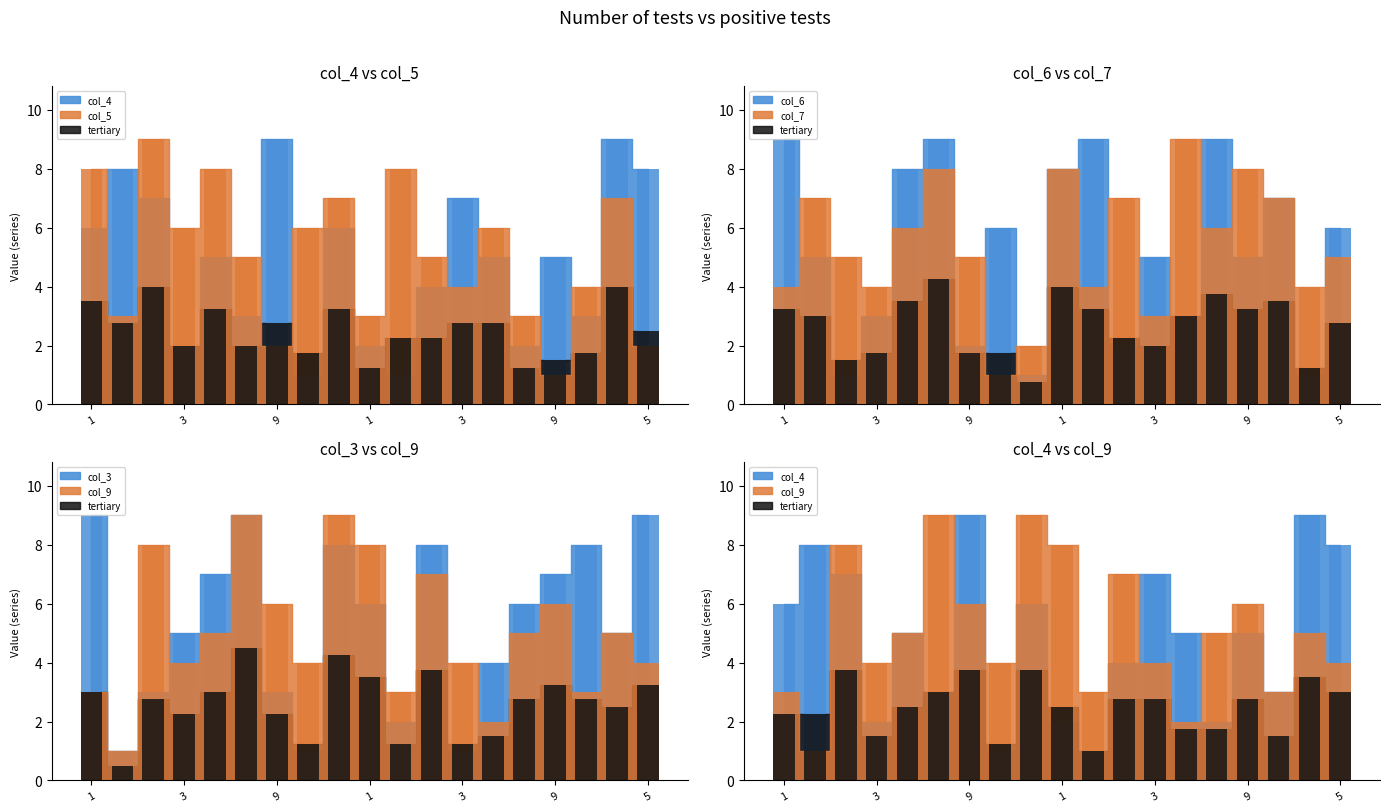

Does the chart contain any negative values?

No